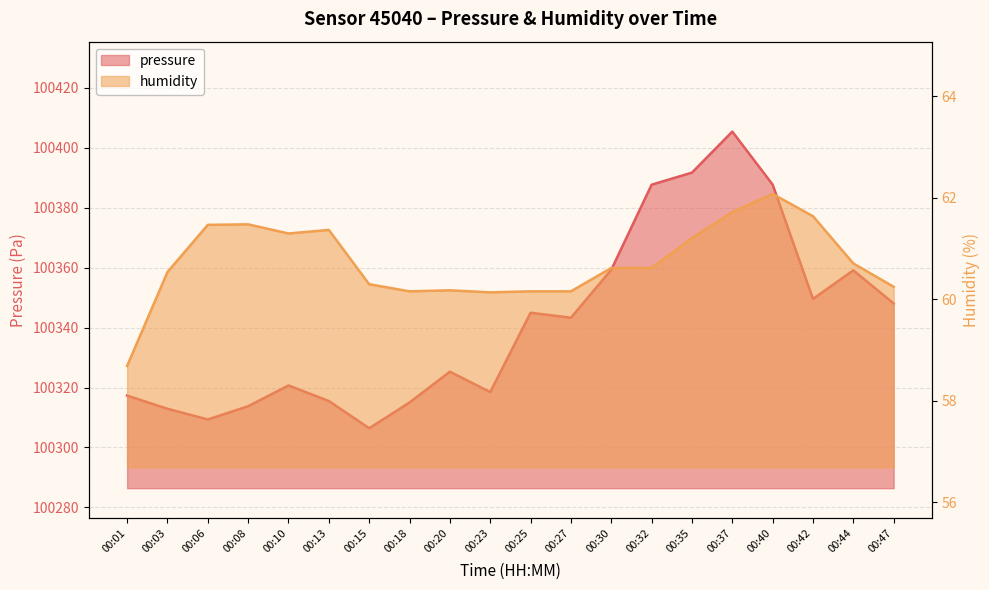

How many interior local valleys does the pressure series have?

5